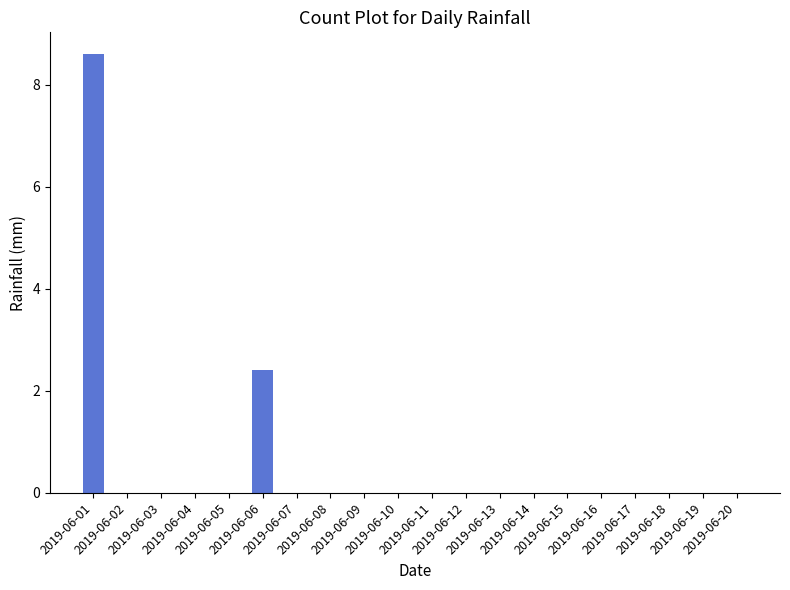

How many categories are shown in the chart?

20